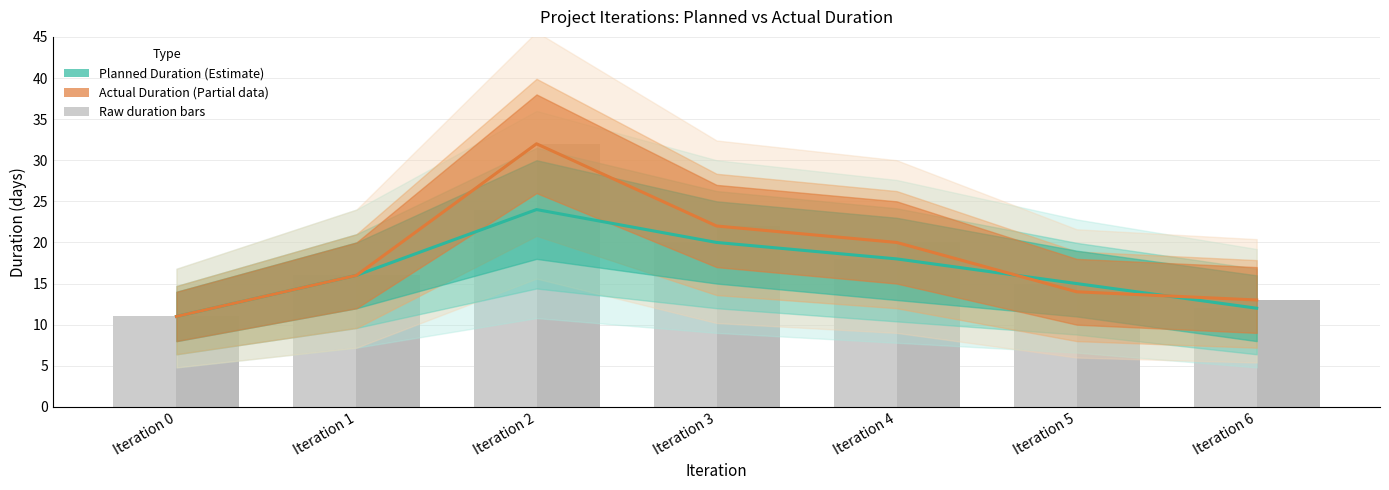

What is the lowest value of the Planned Duration series?

11